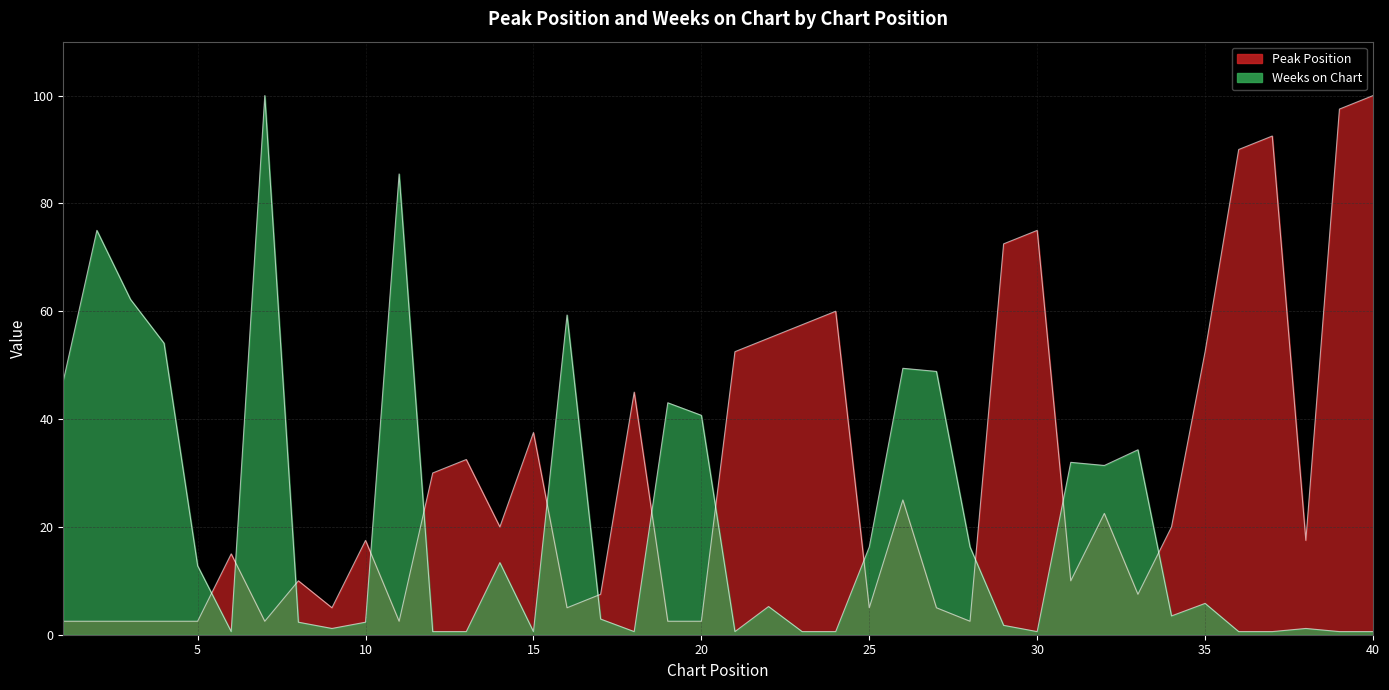

How many data points in Weeks on Chart are less than 5?

20